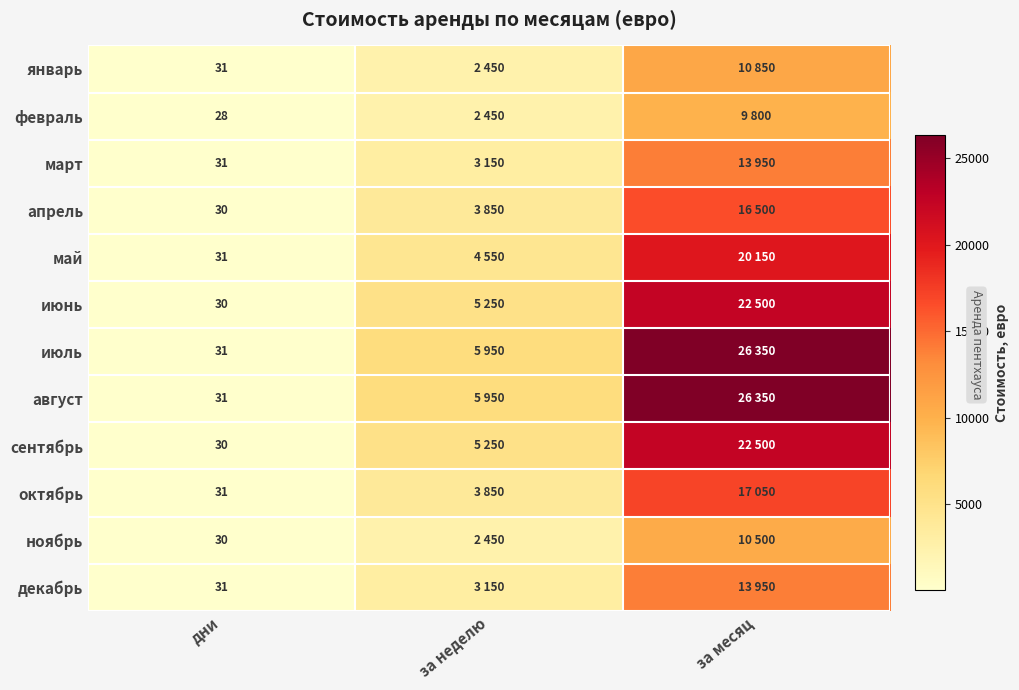

True or false: июль has a value of 31 at дни.

True